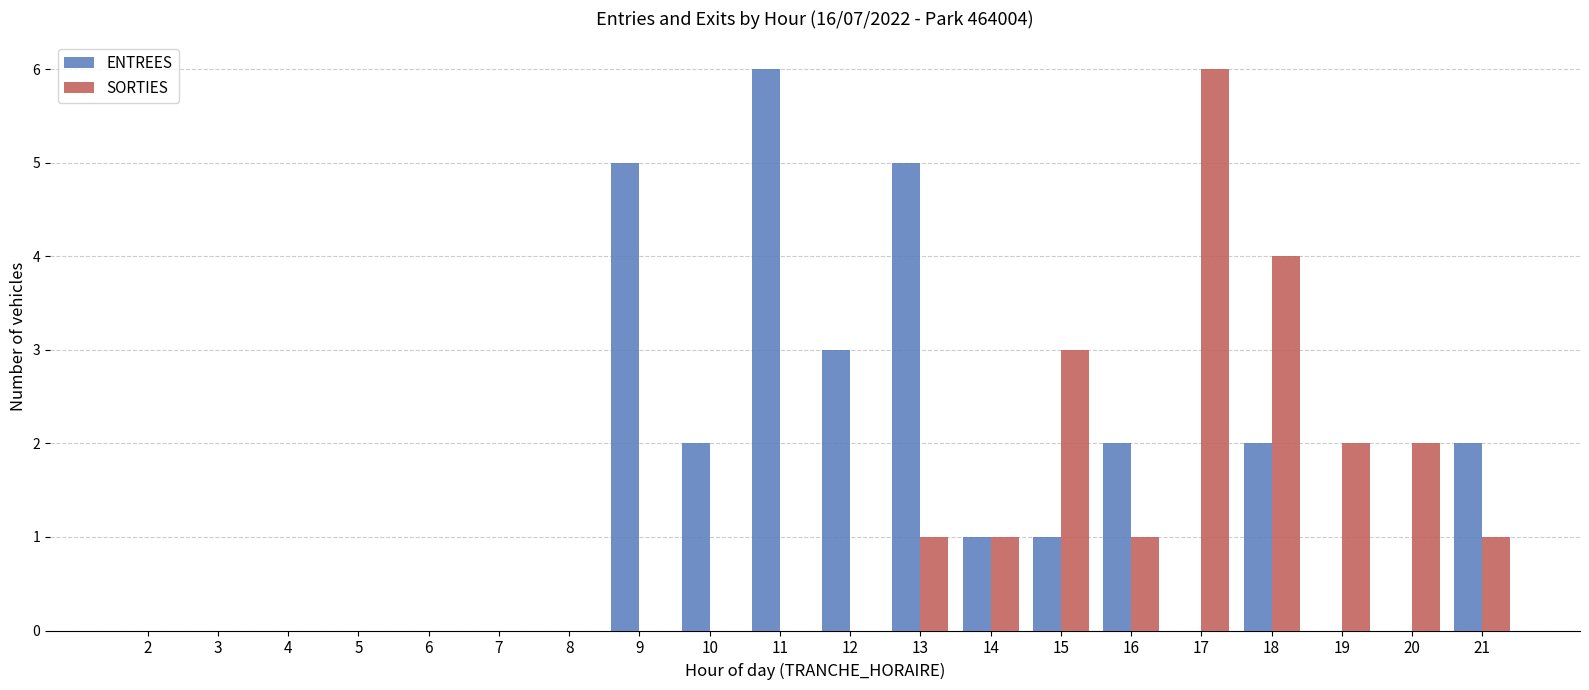

Is the value of ENTREES at 19 greater than the value of SORTIES at 21?

No